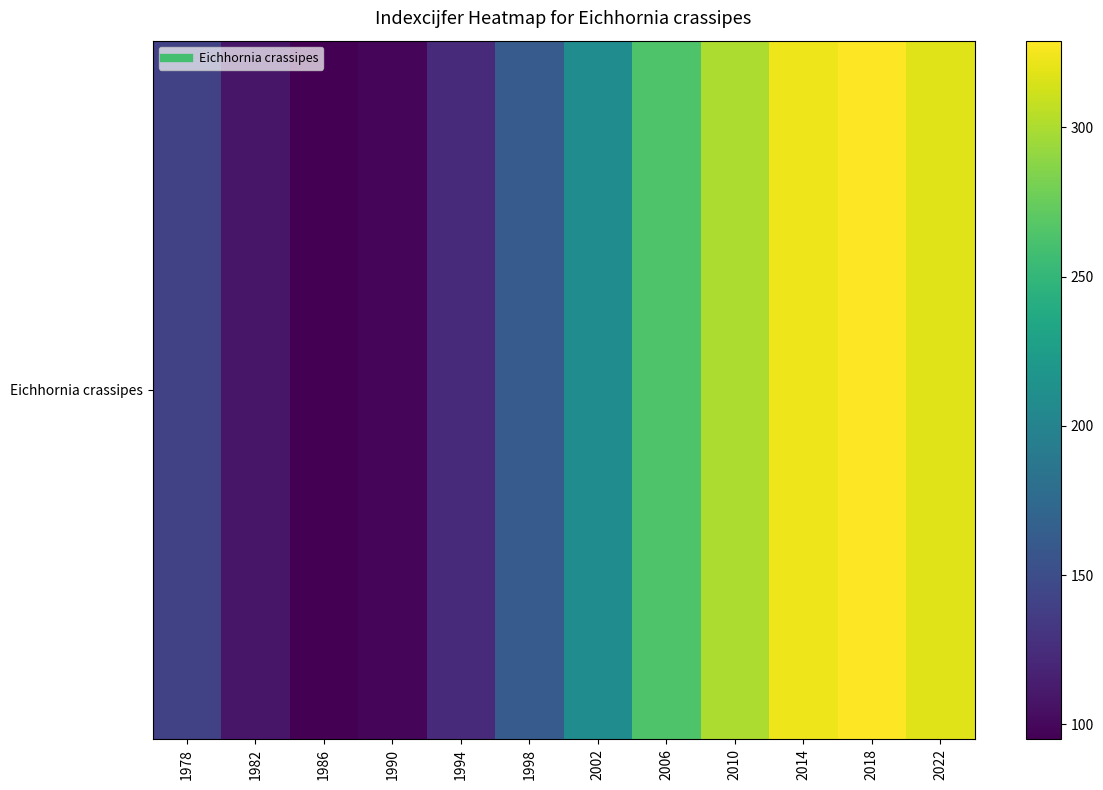

Where does the data first go above 209?

2006